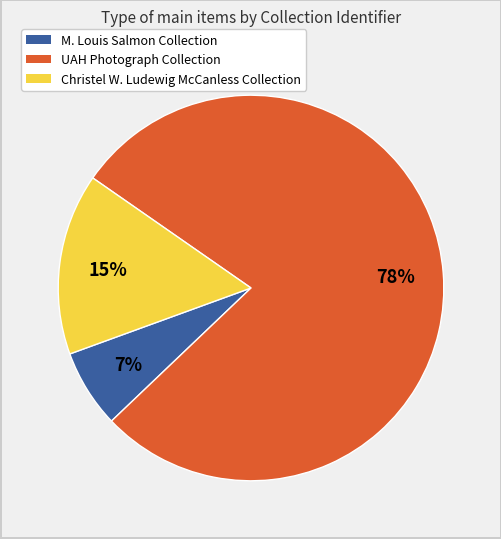

Does any single category account for the majority?

Yes